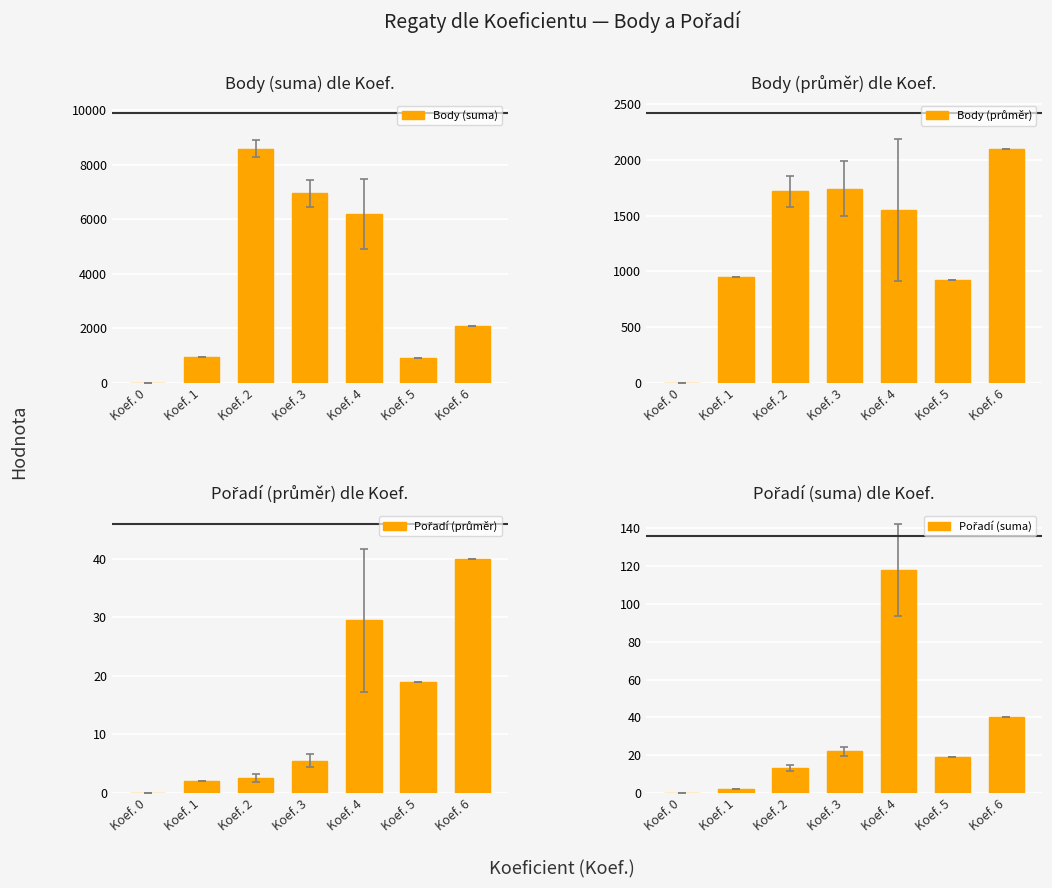

Which has a higher value, Koef. 6 or Koef. 5?

Koef. 6